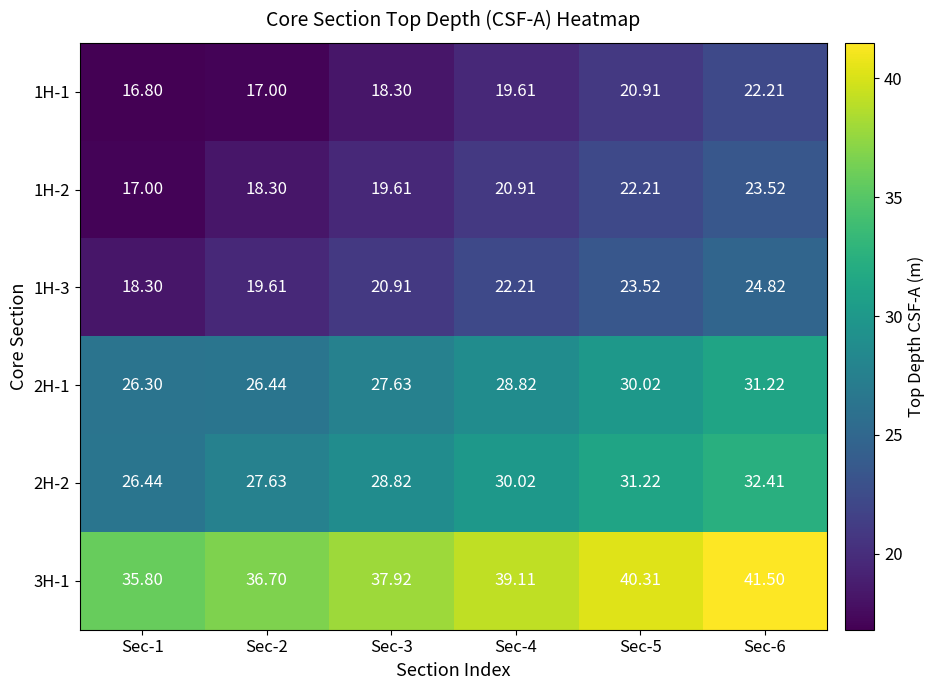

Is the value of 1H-2 at Sec-1 greater than the value of 1H-3 at Sec-6?

No